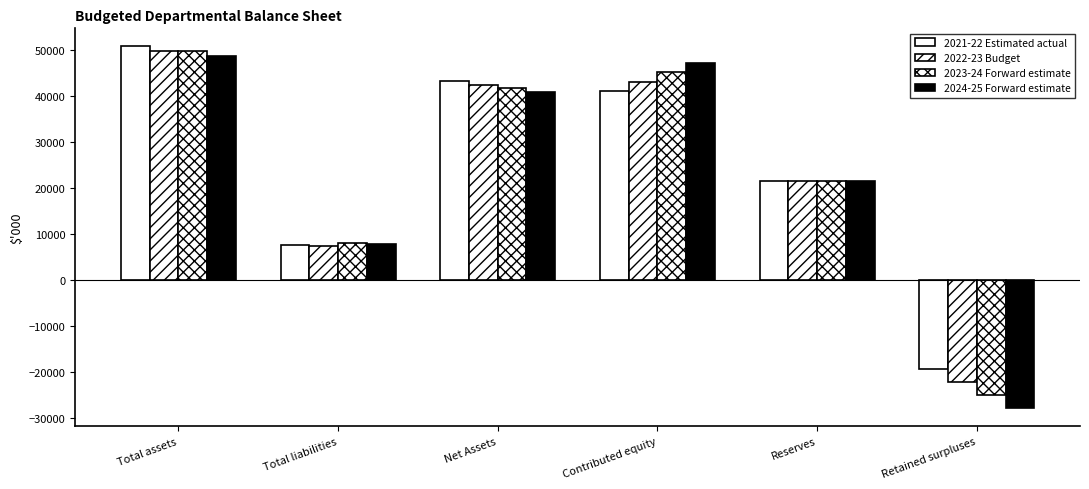

What is the difference between the highest and lowest values at Total assets?

2113